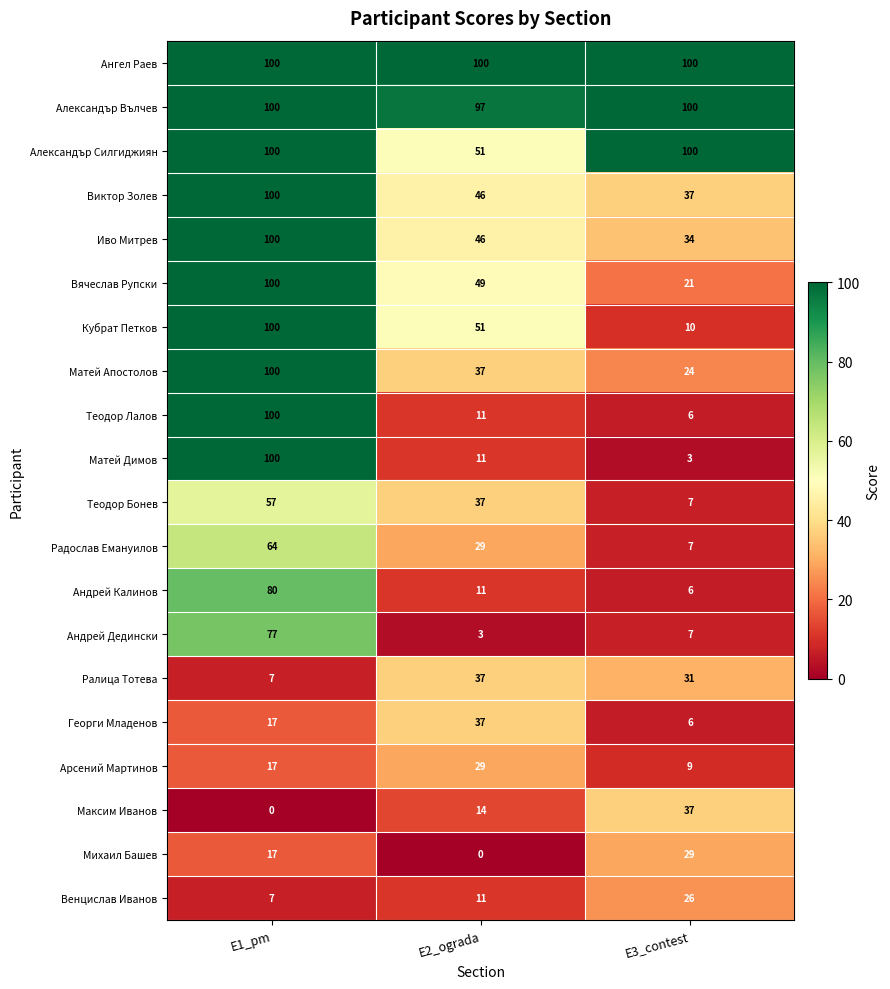

Count the number of categories in the chart.

3